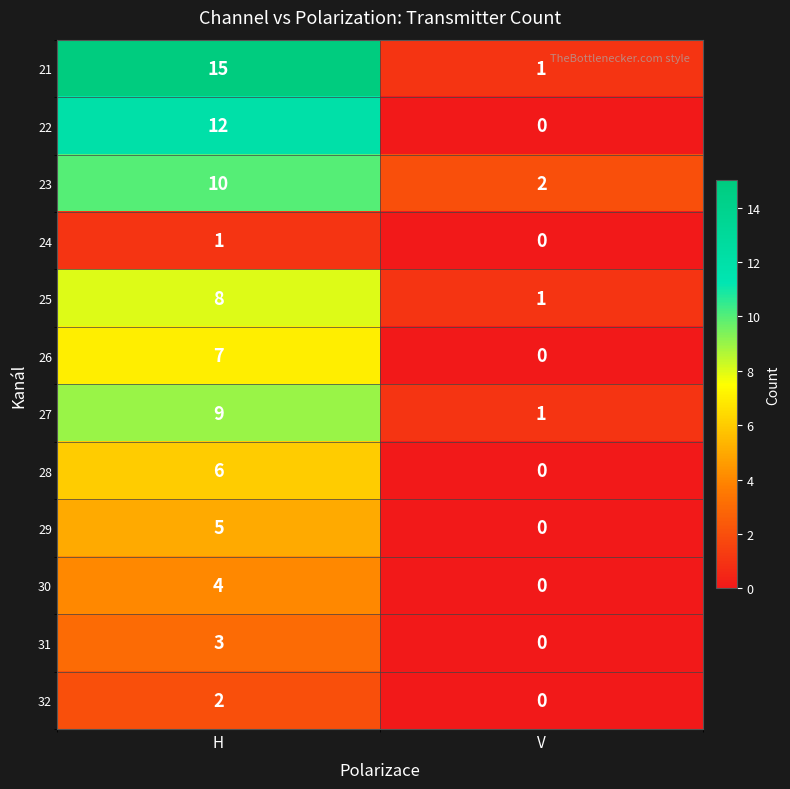

How many data points does each series have?

2